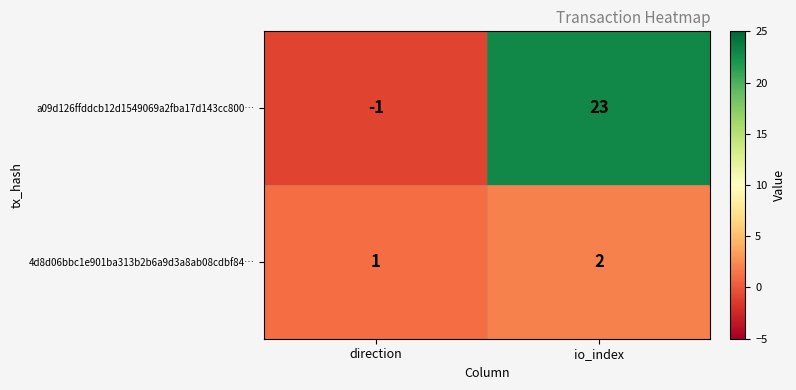

What is the sum of the a09d126ffddcb12d1549069a2fba17d143cc800… values at direction and io_index?

22